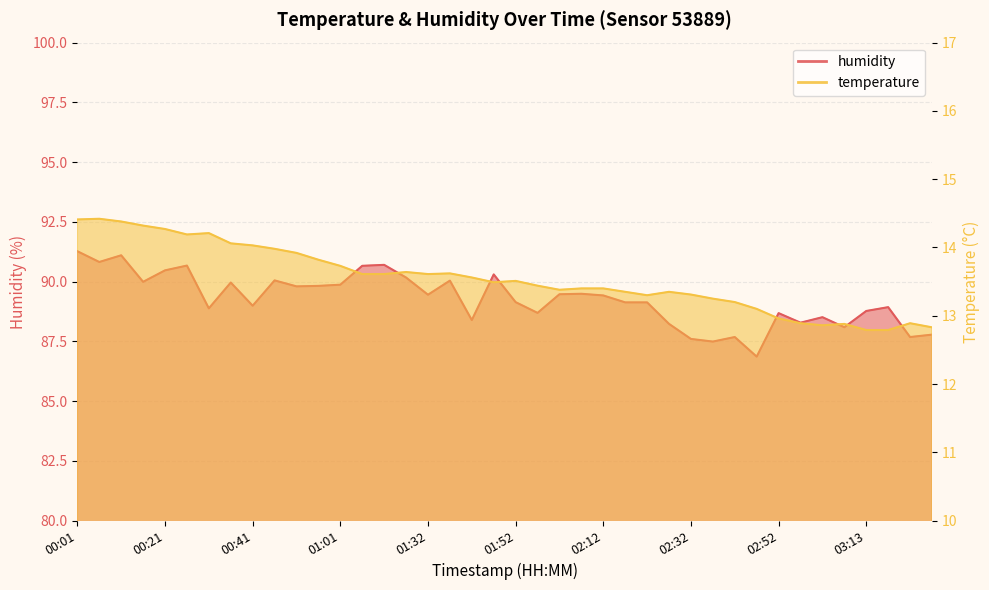

What is the maximum value shown in the chart?

91.3